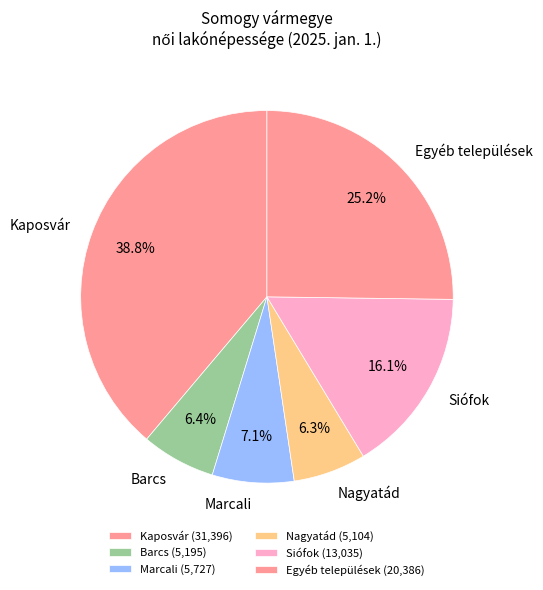

Does Marcali account for over 50% of the chart?

No